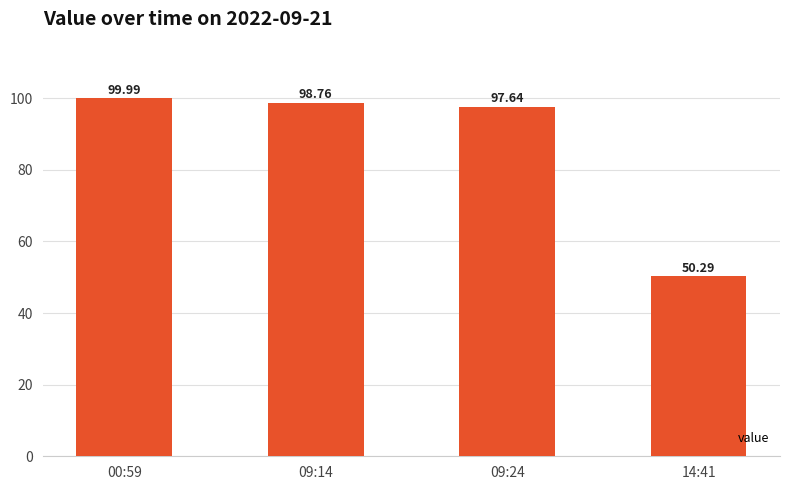

Where is the data nearest to the value 75?

09:24